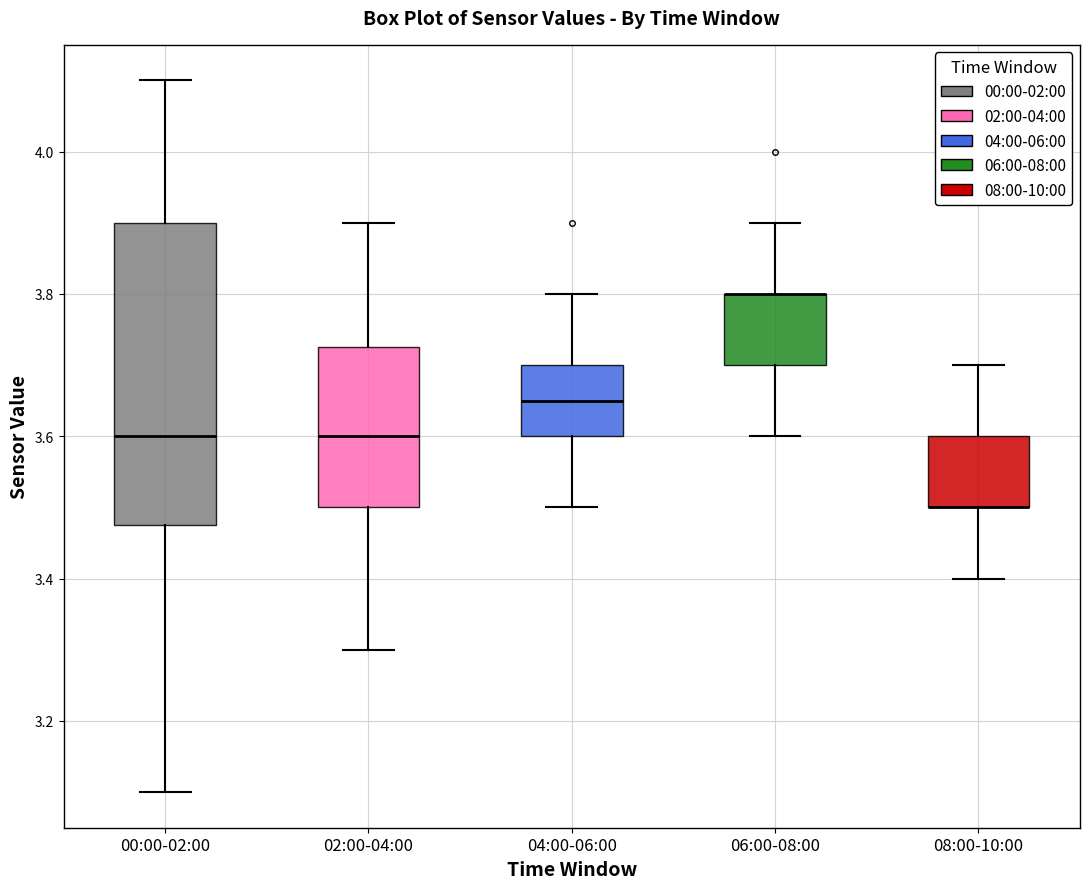

Which box is the tallest, from its lower edge to its upper edge?

00:00-02:00